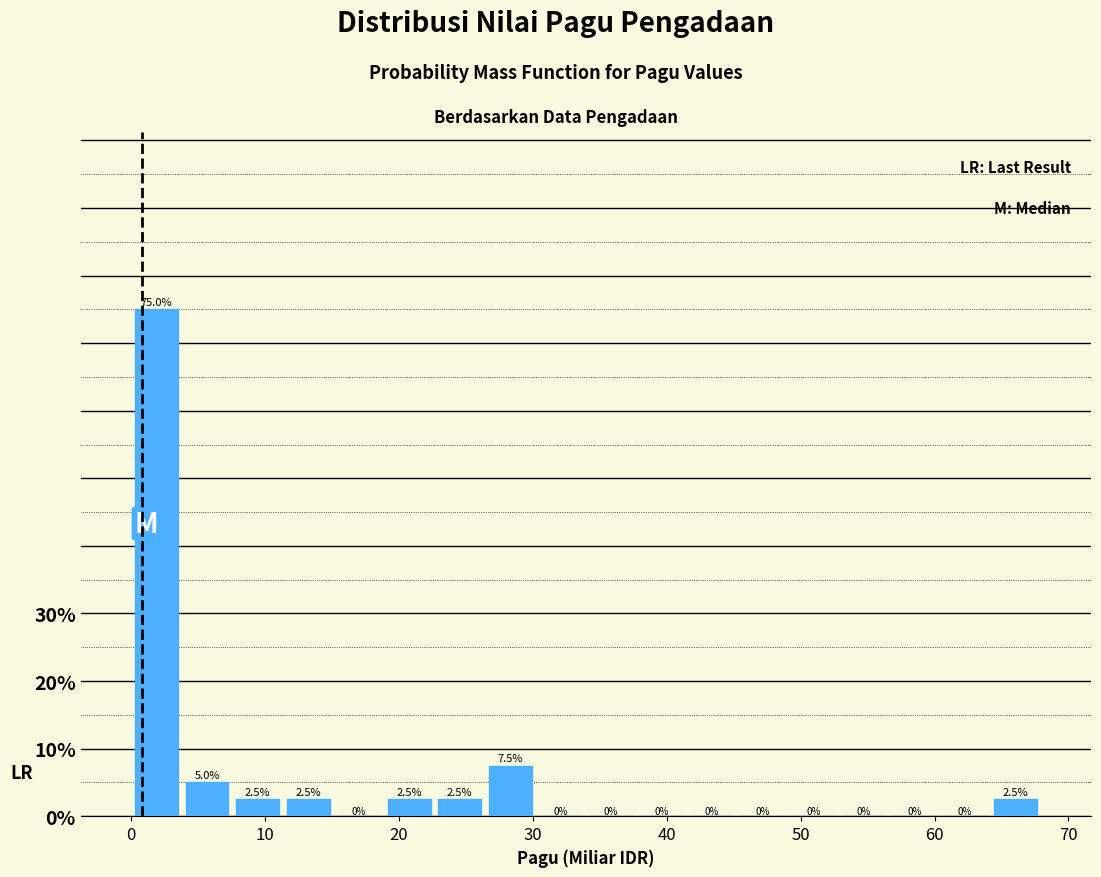

Read against the x-axis, roughly where is the centre of the tallest bar?

2